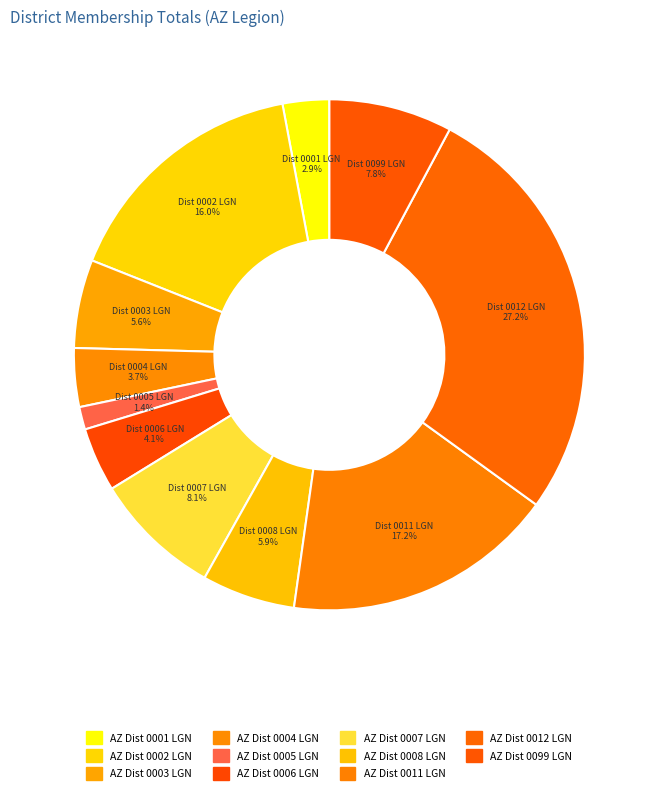

Count the number of slices in the pie.

11